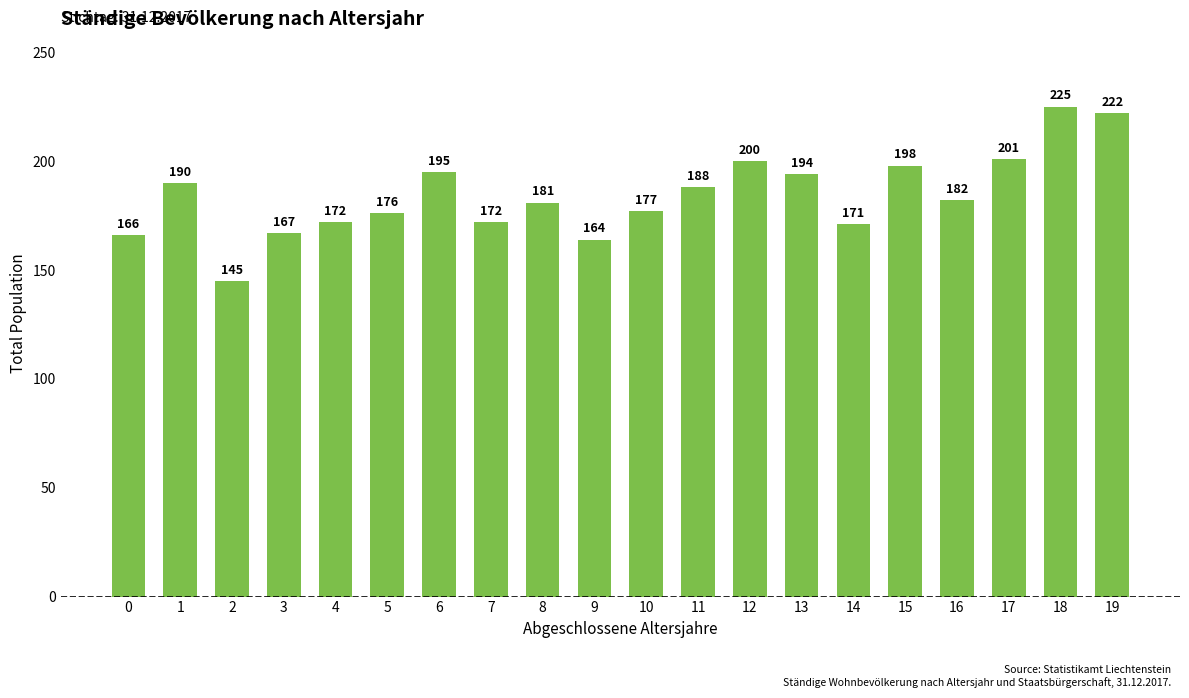

What is the minimum value shown in the chart?

145